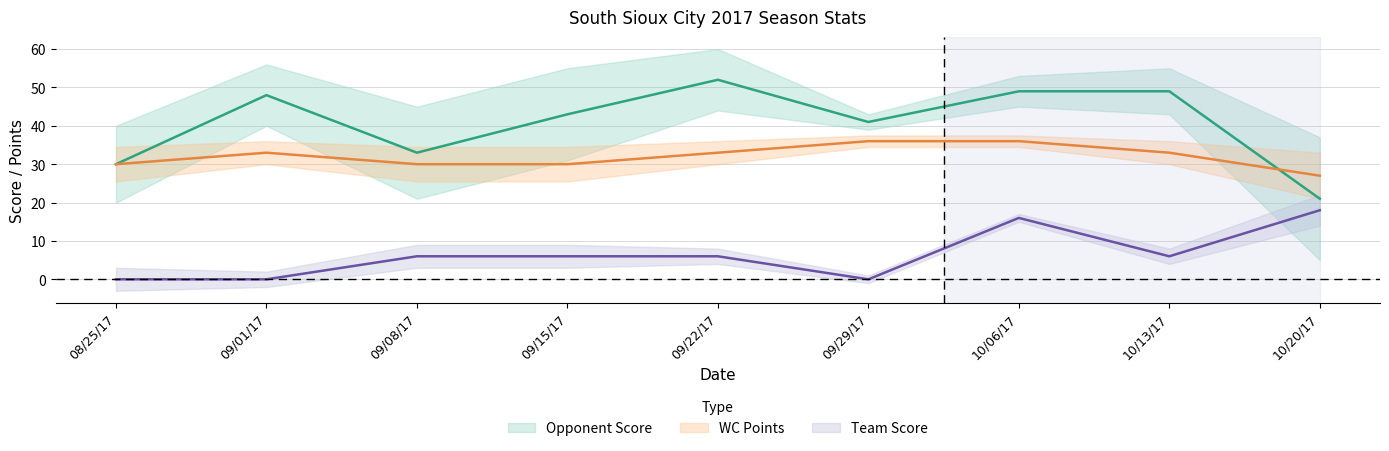

Which has a higher value, 09/08/17 or 10/06/17?

10/06/17